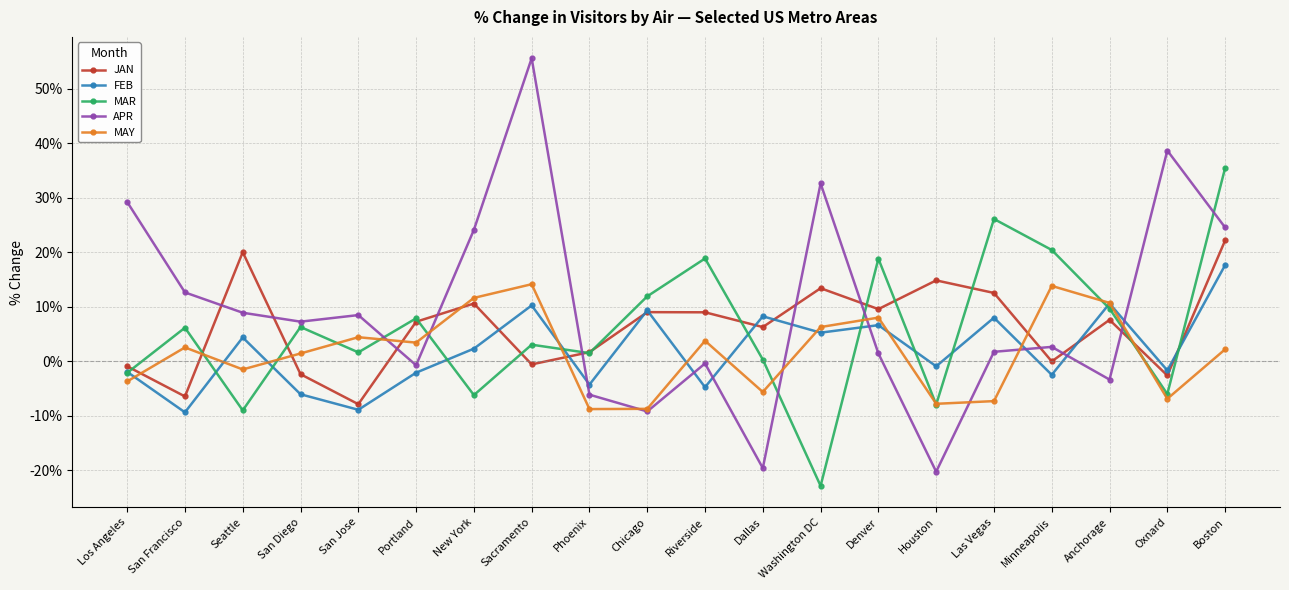

How many intersections are there between MAY and APR?

8